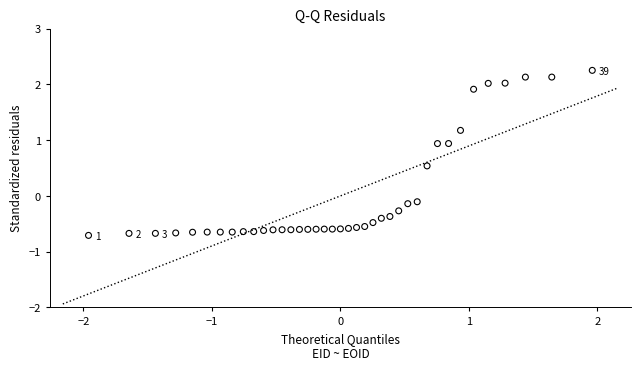

What is the range of Y values (max minus min)?

3.0